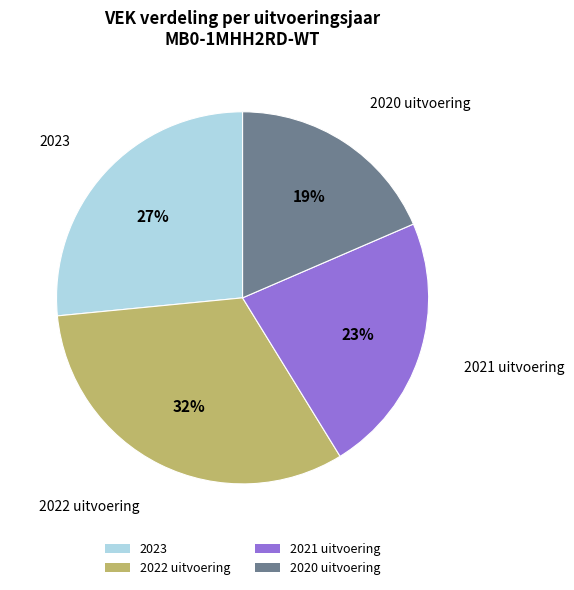

Is there a majority slice in this chart?

No